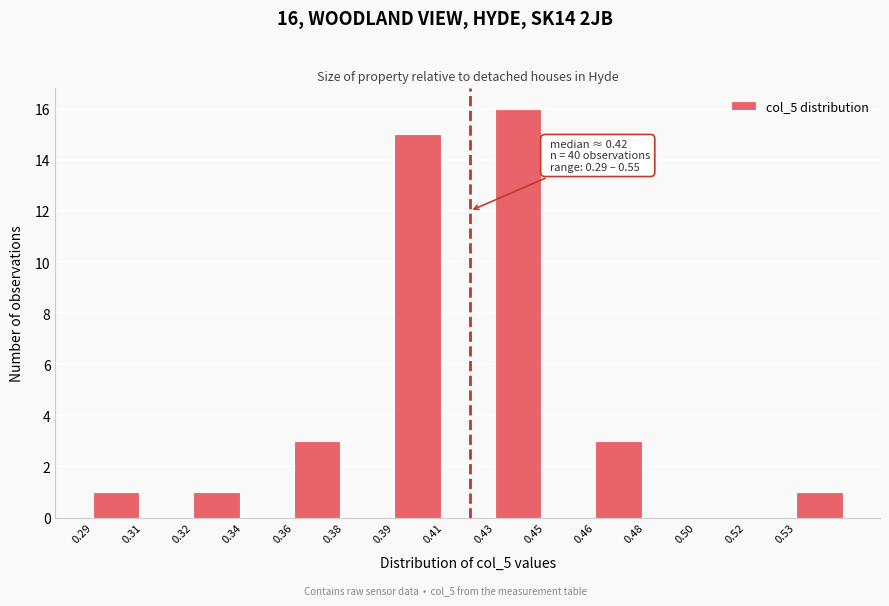

Reading left to right, what are all the values shown in this chart?

0.29=1	0.31=0	0.32=1	0.34=0	0.36=3	0.38=0	0.39=15	0.41=0	0.43=16	0.45=0	0.46=3	0.48=0	0.50=0	0.52=0	0.53=1